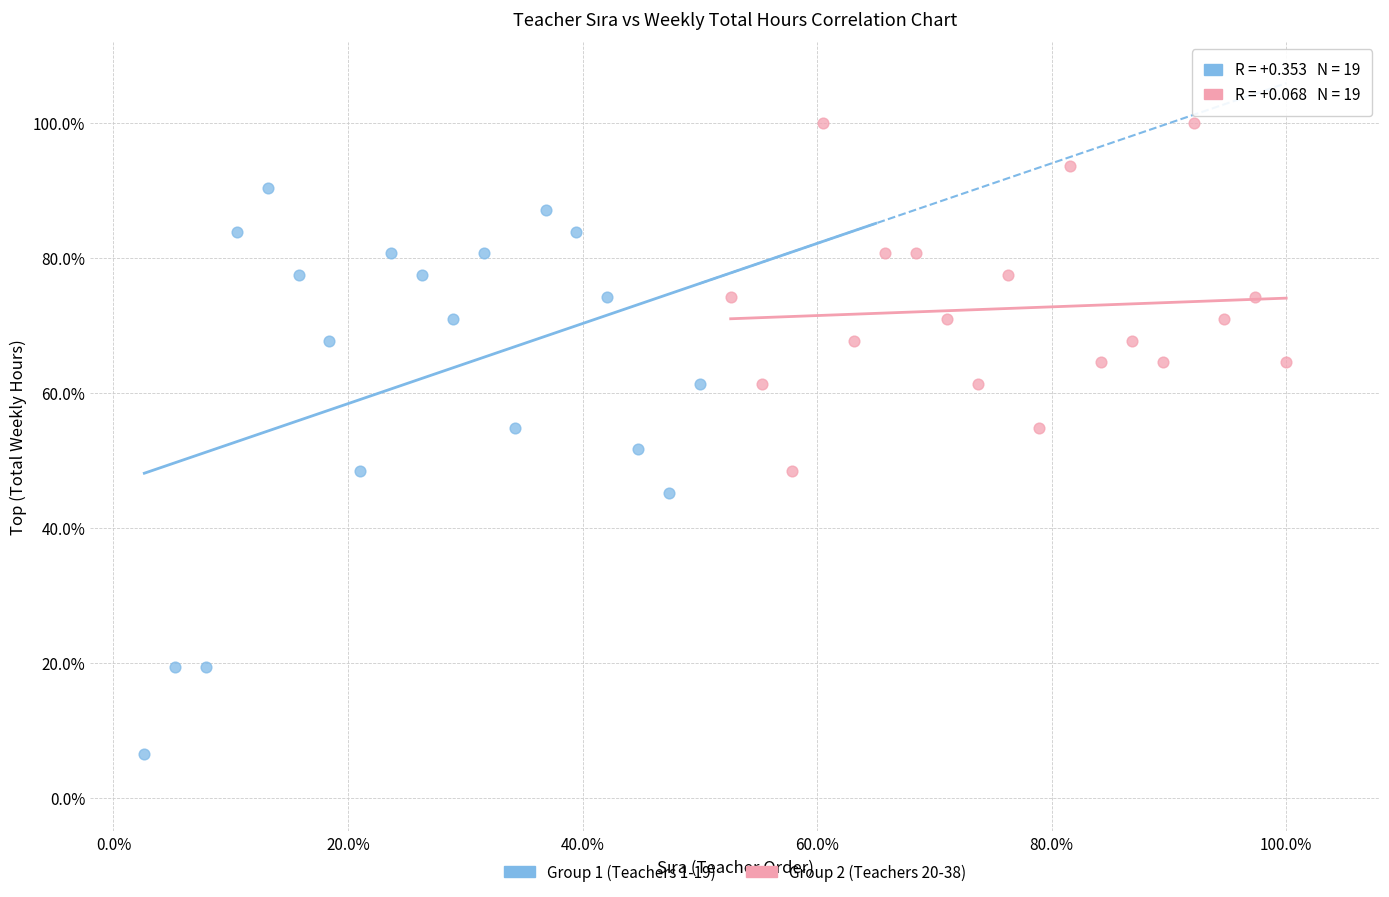

Which series contains the lowest Y value?

Group 1 (Teachers 1-19)